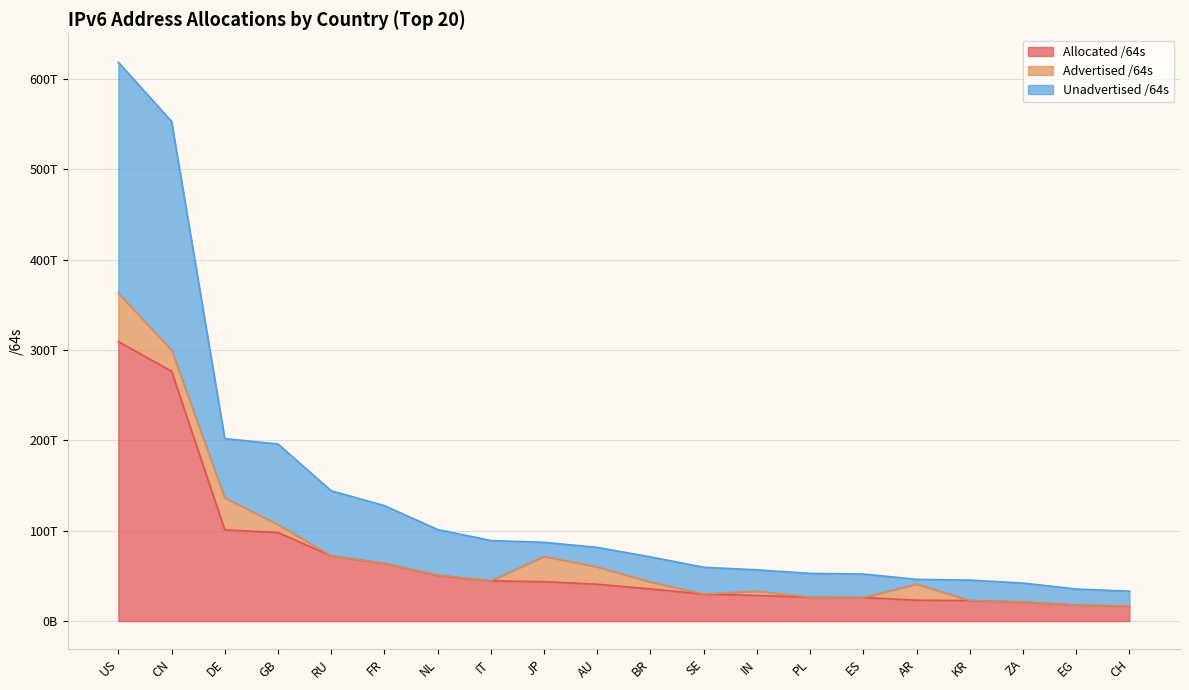

What are all the series names shown in the legend?

Allocated /64s, Advertised /64s, Unadvertised /64s